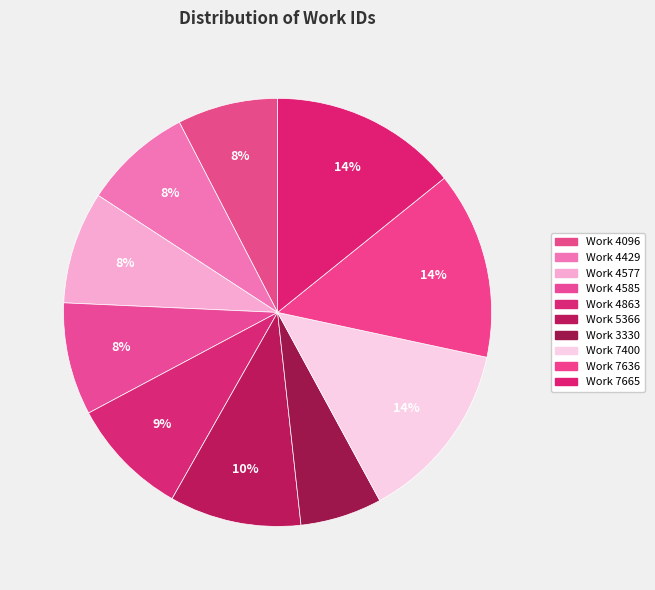

Rank the categories by value from highest to lowest.

Work 7665, Work 7636, Work 7400, Work 5366, Work 4863, Work 4585, Work 4577, Work 4429, Work 4096, Work 3330